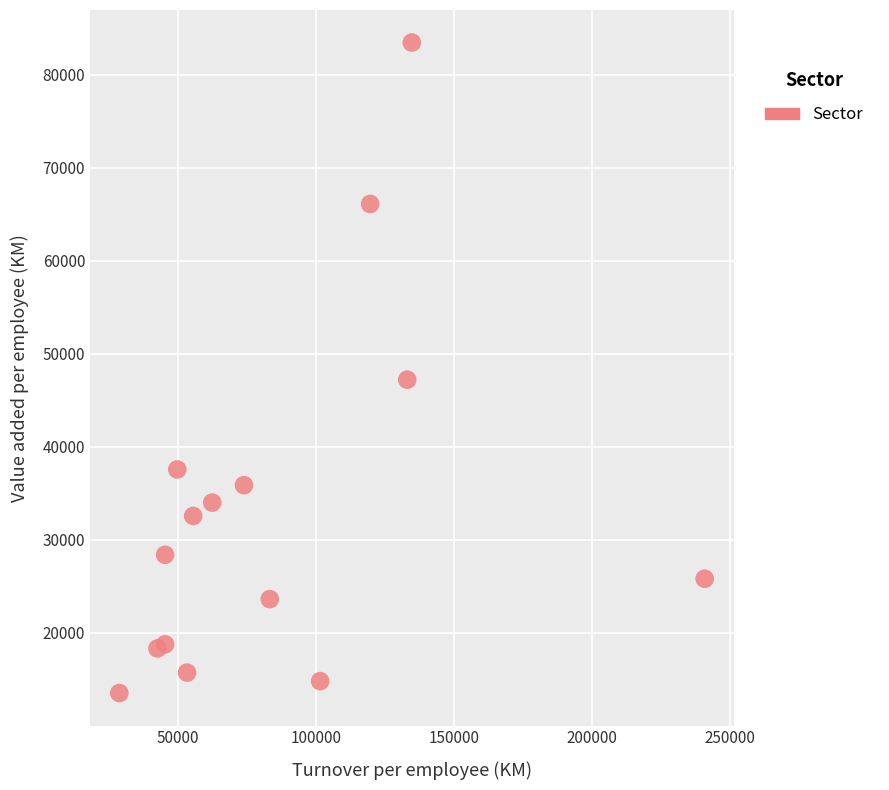

What Y value in the scatter plot is closest to 48512?

47233